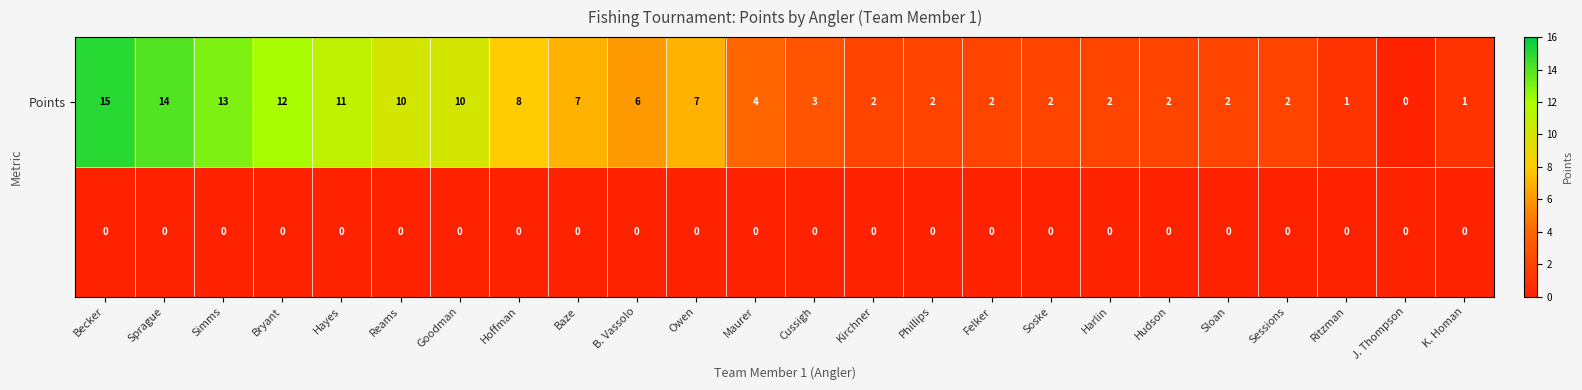

What is the greatest value displayed?

15